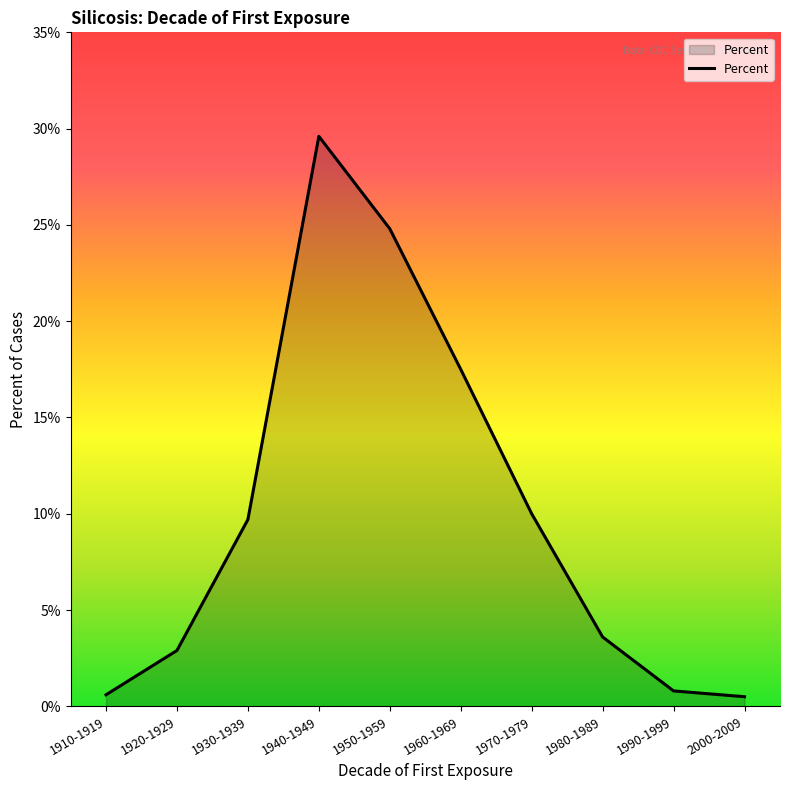

What is the sum of all values?

100.0